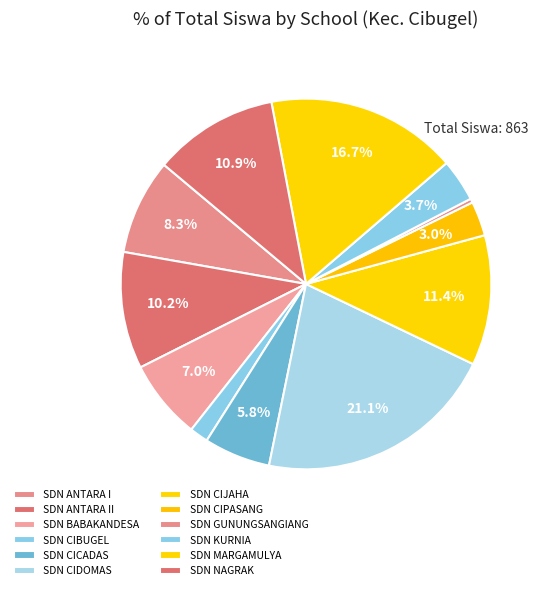

How many slices are in this pie chart?

12